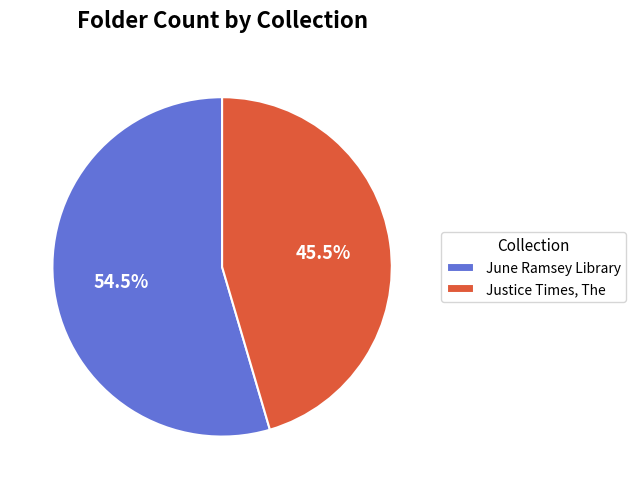

Which has a higher value, June Ramsey Library or Justice Times, The?

June Ramsey Library